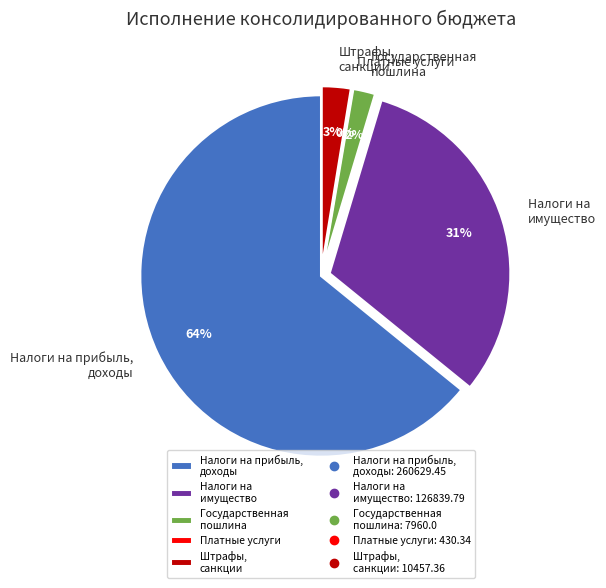

Is it true that Штрафы, санкции is 3% of the pie?

True